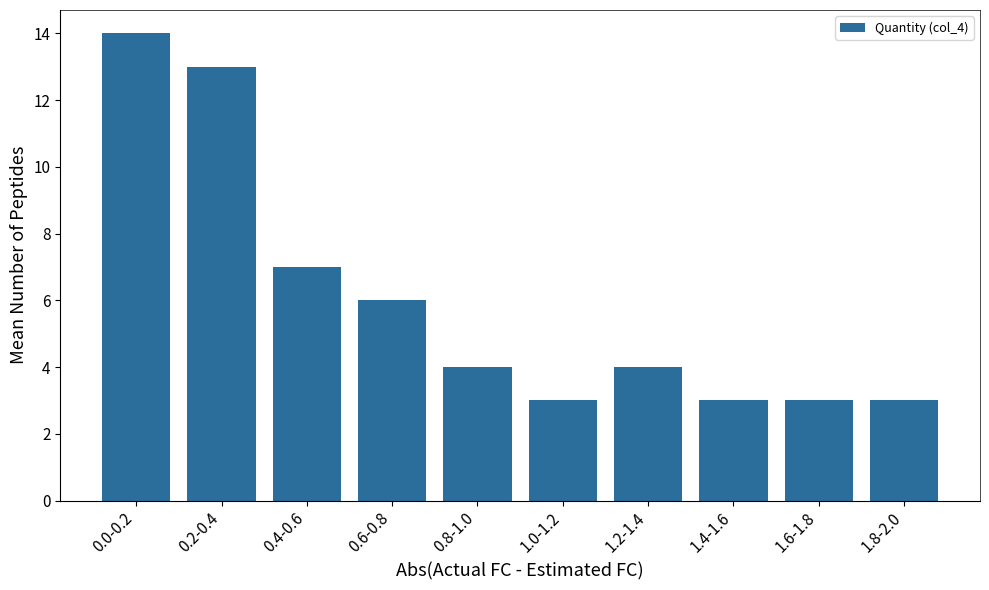

Reading left to right, transcribe all the data shown in this chart.

14	13	7	6	4	3	4	3	3	3